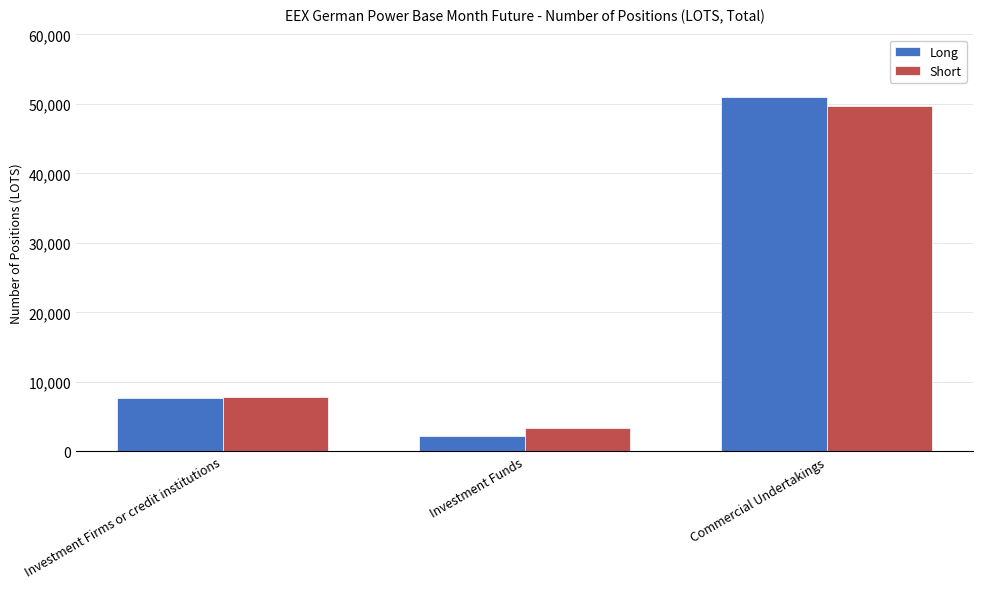

How many distinct data groups are displayed?

2